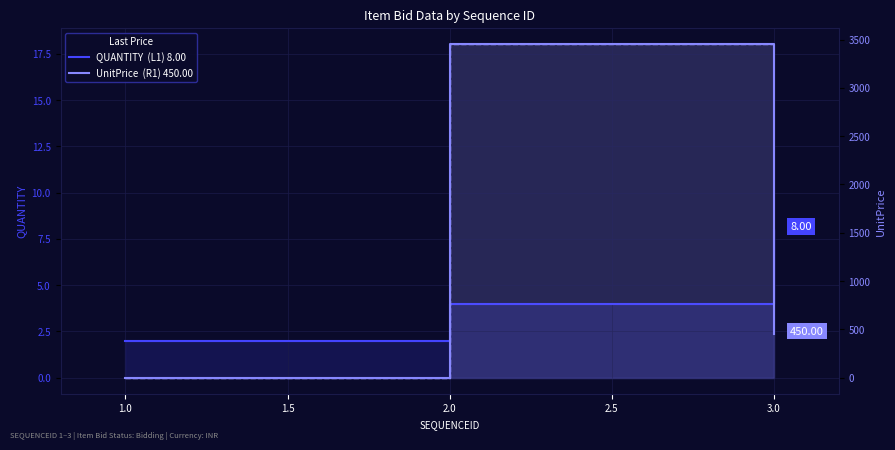

True or false: QUANTITY  (L1) 8.00 has a value of 2 at 2.0.

False